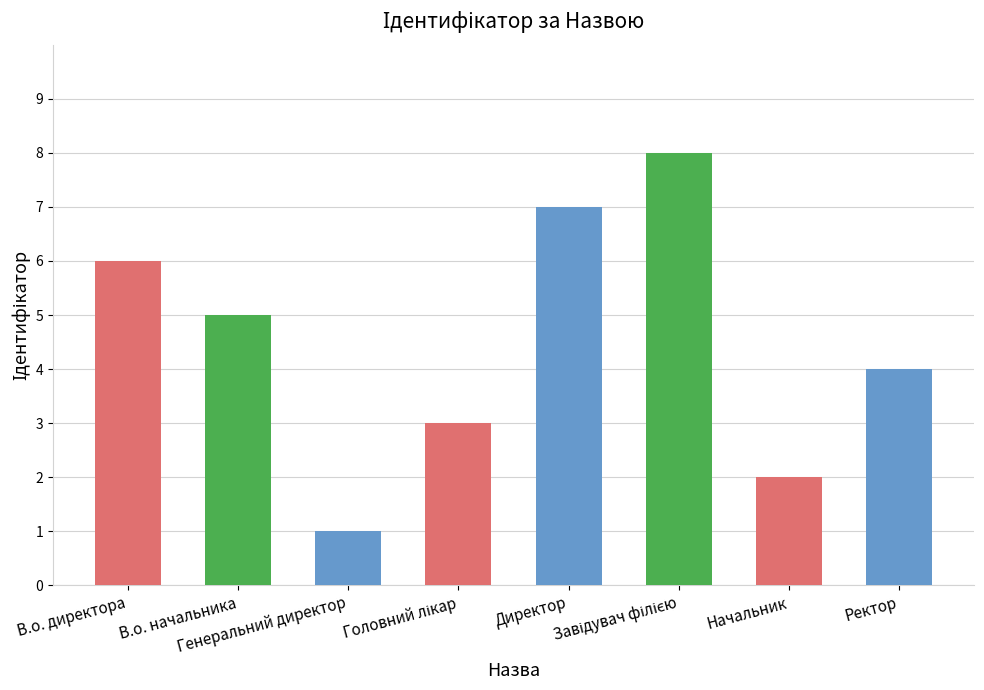

What is the greatest value displayed?

8